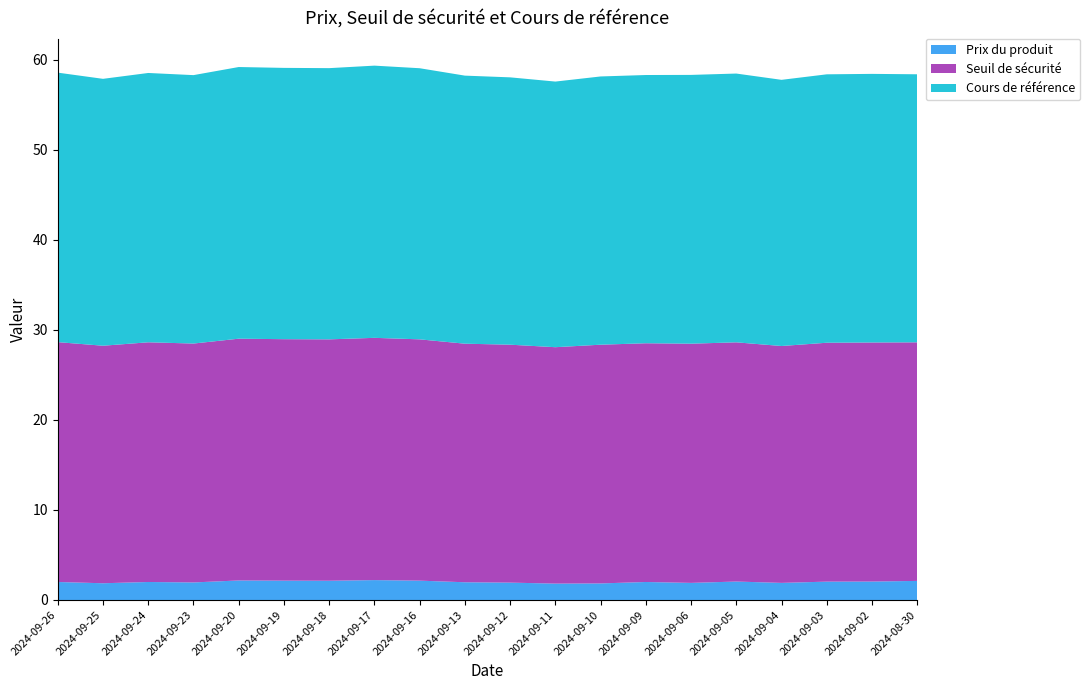

Reading left to right, transcribe all the data shown in this chart.

Prix du produit: 2.0	1.9	2.0	1.9	2.2	2.1	2.1	2.2	2.1	2.0	1.9	1.8	1.8	2.0	1.9	2.0	1.9	2.0	2.0	2.1
Seuil de sécurité: 26.6	26.4	26.6	26.5	26.9	26.8	26.8	26.9	26.8	26.5	26.4	26.3	26.5	26.5	26.6	26.6	26.3	26.5	26.6	26.5
Cours de référence: 29.9	29.6	29.9	29.8	30.2	30.1	30.1	30.2	30.1	29.8	29.7	29.5	29.8	29.8	29.9	29.9	29.6	29.8	29.8	29.8